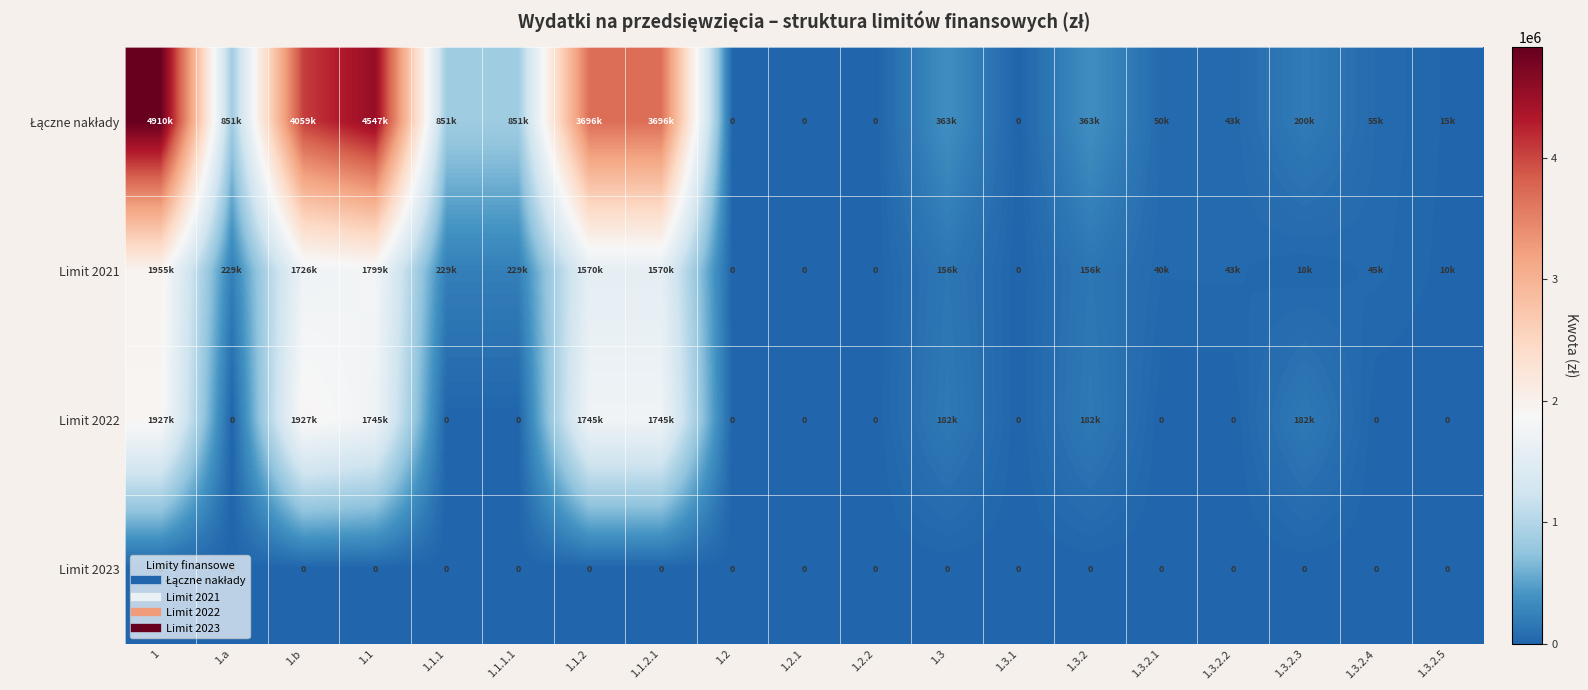

Which category has the highest value across all series?

1